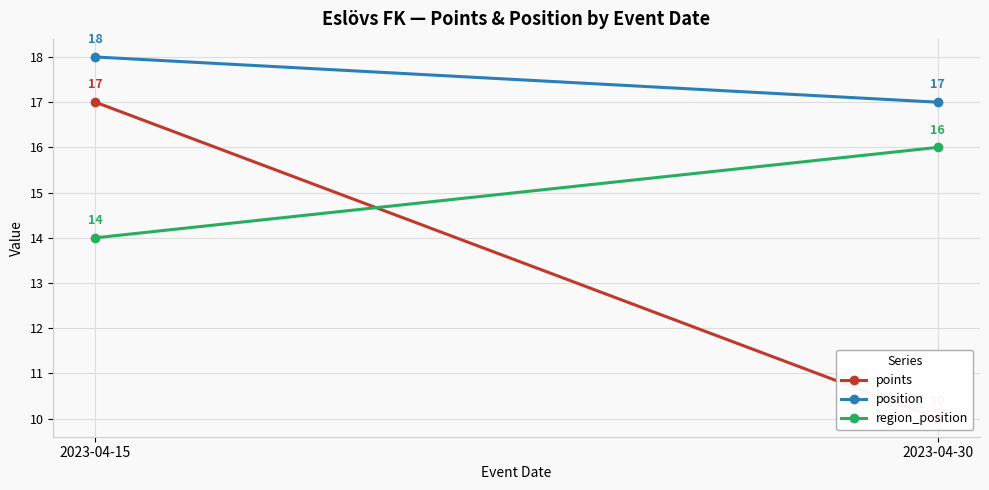

The value of points at 2023-04-30 is 6. True or false?

False